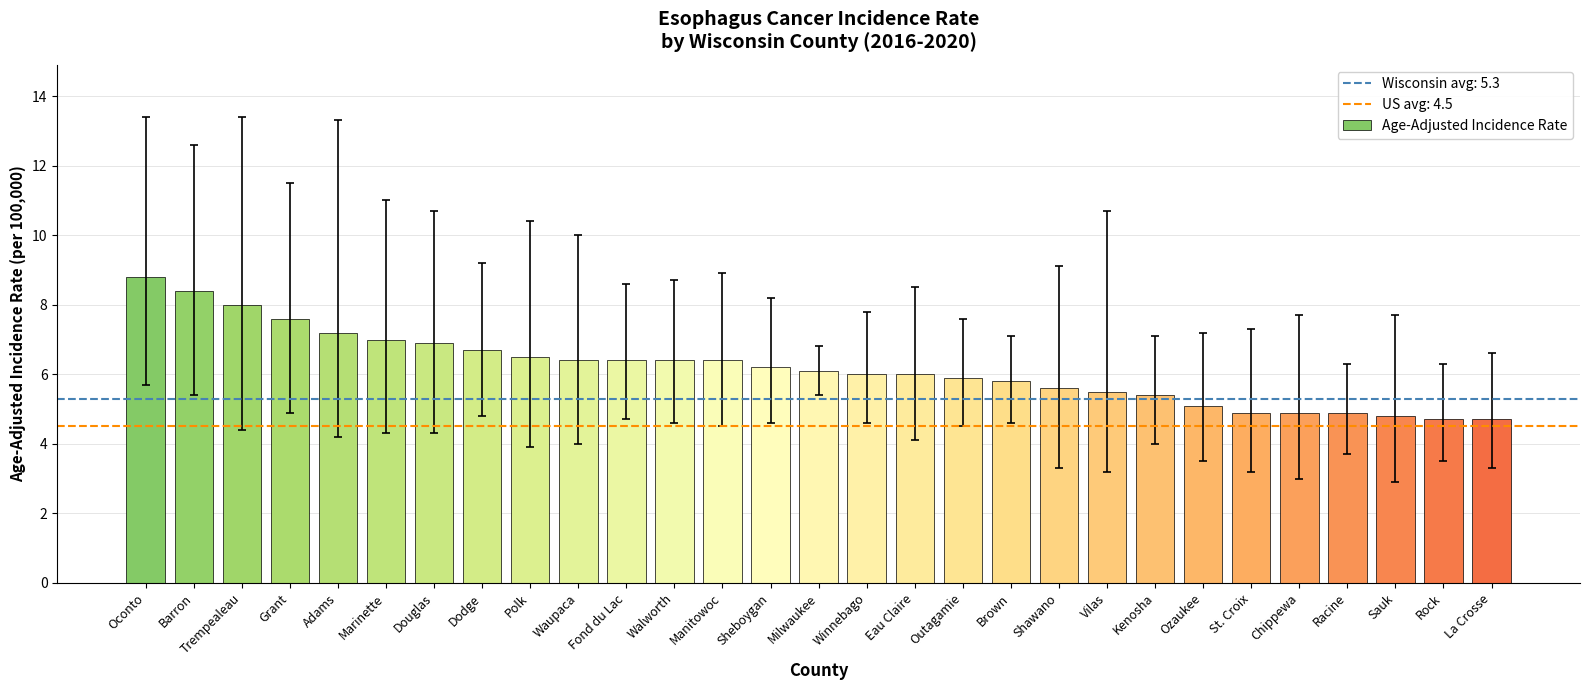

What is the maximum value shown in the chart?

8.8